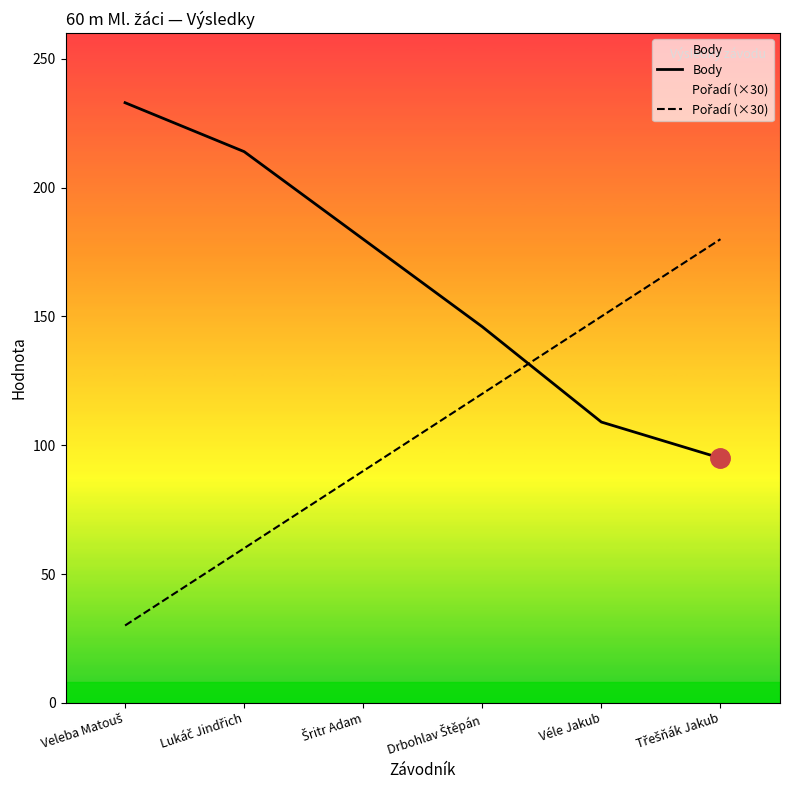

Where do Pořadí (×30) and Body first cross each other?

Drbohlav Štěpán and Véle Jakub